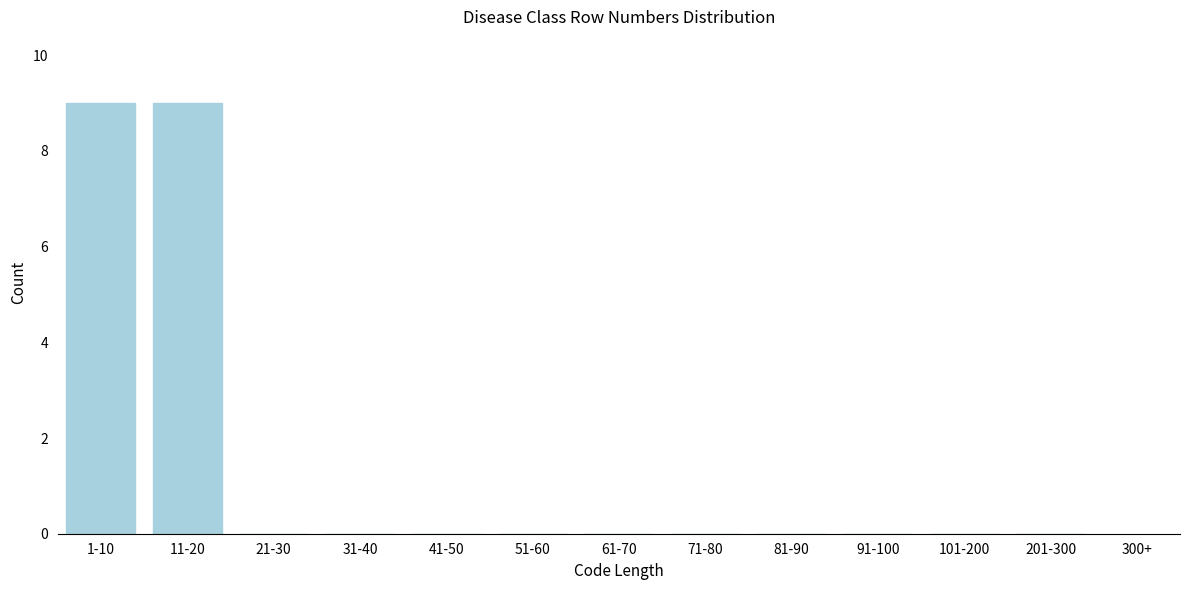

Reading left to right, what are all the values shown in this chart?

1-10=9	11-20=9	21-30=0	31-40=0	41-50=0	51-60=0	61-70=0	71-80=0	81-90=0	91-100=0	101-200=0	201-300=0